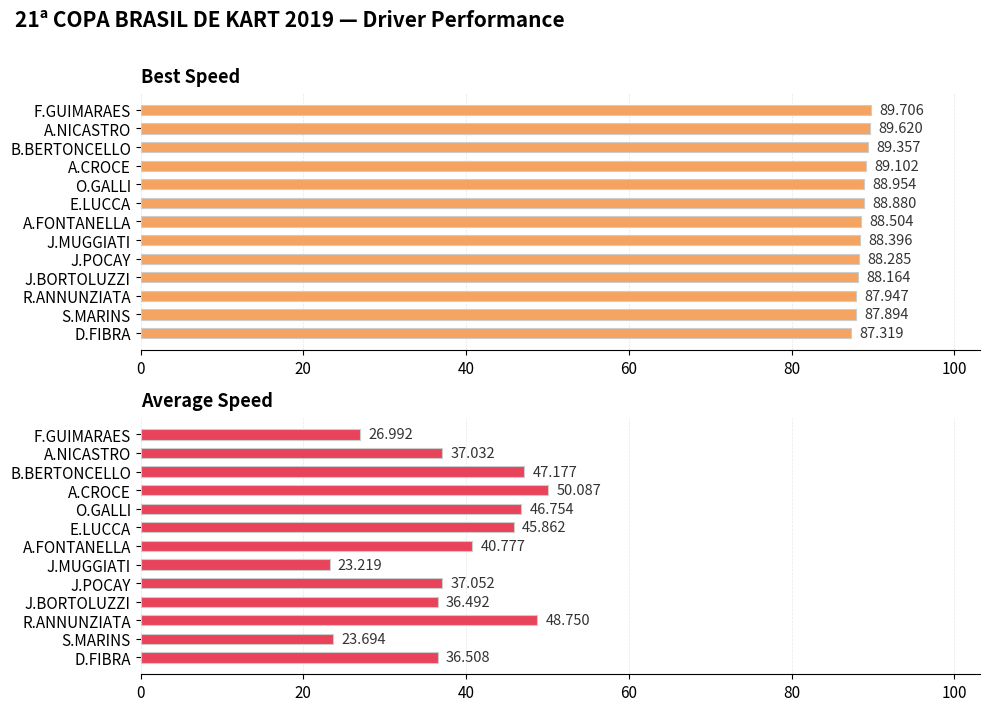

What are all the series names shown in the legend?

Best Speed, Average Speed